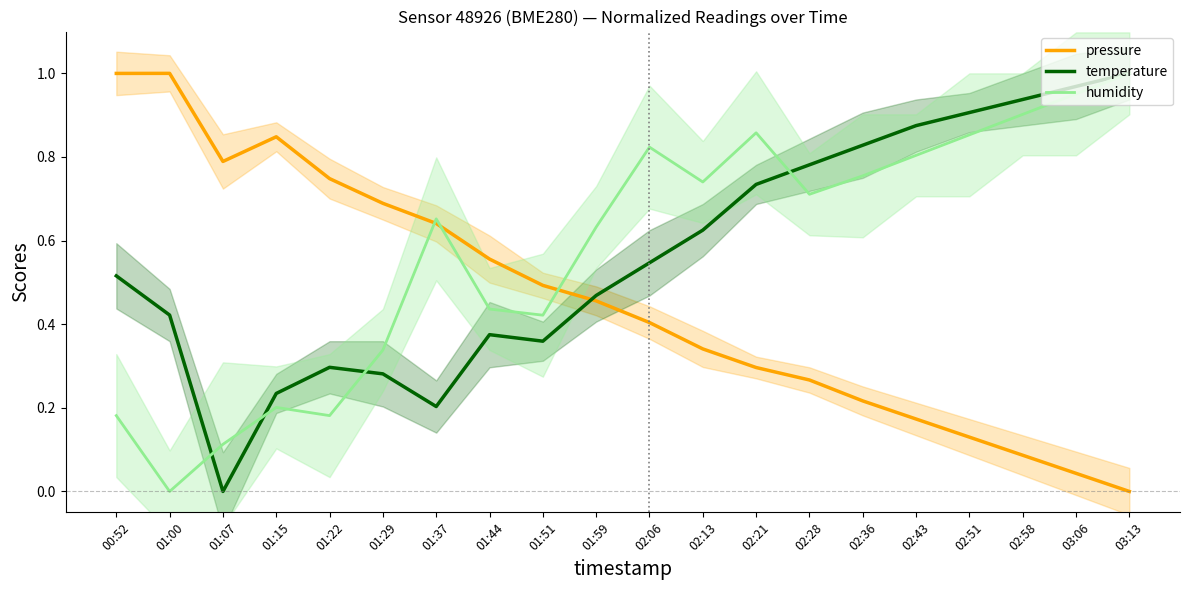

The value of pressure at 03:06 is 0.1. True or false?

False